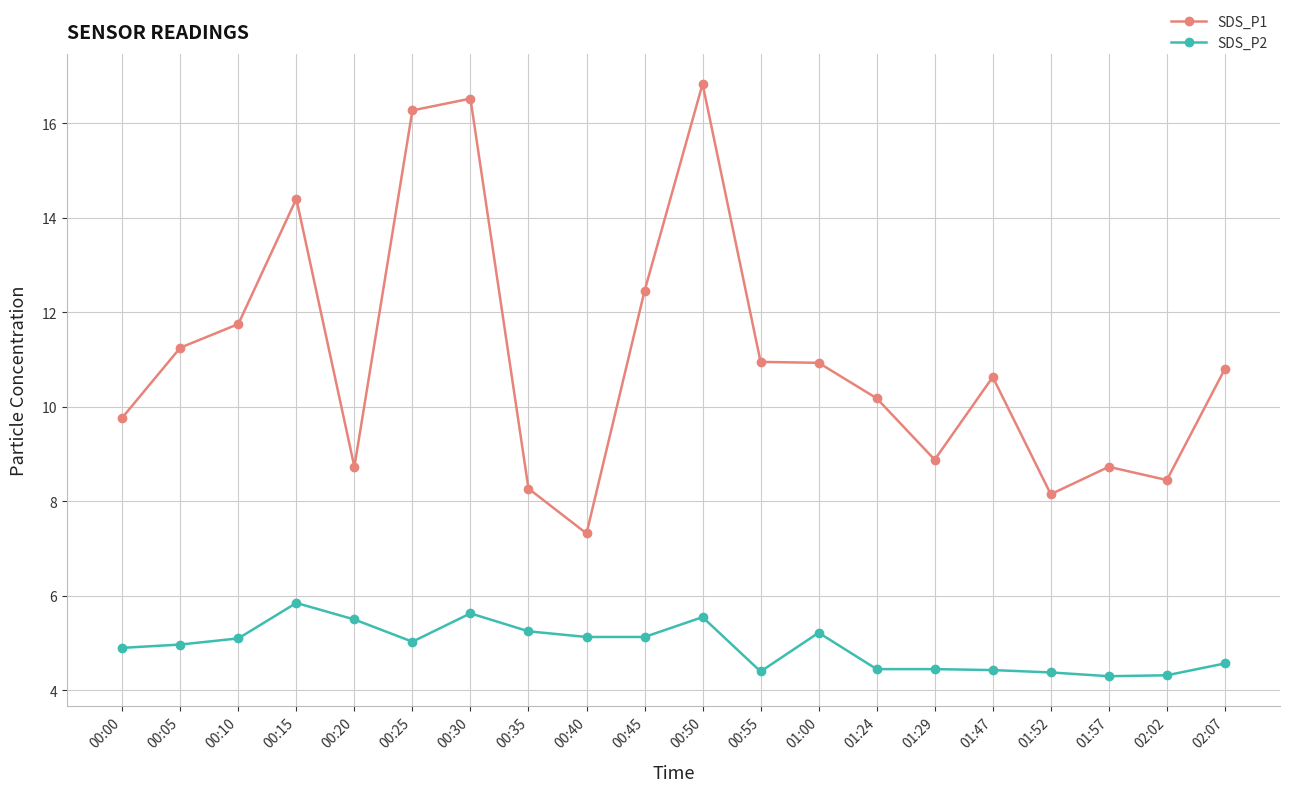

Where is the first local maximum for SDS_P2?

00:15